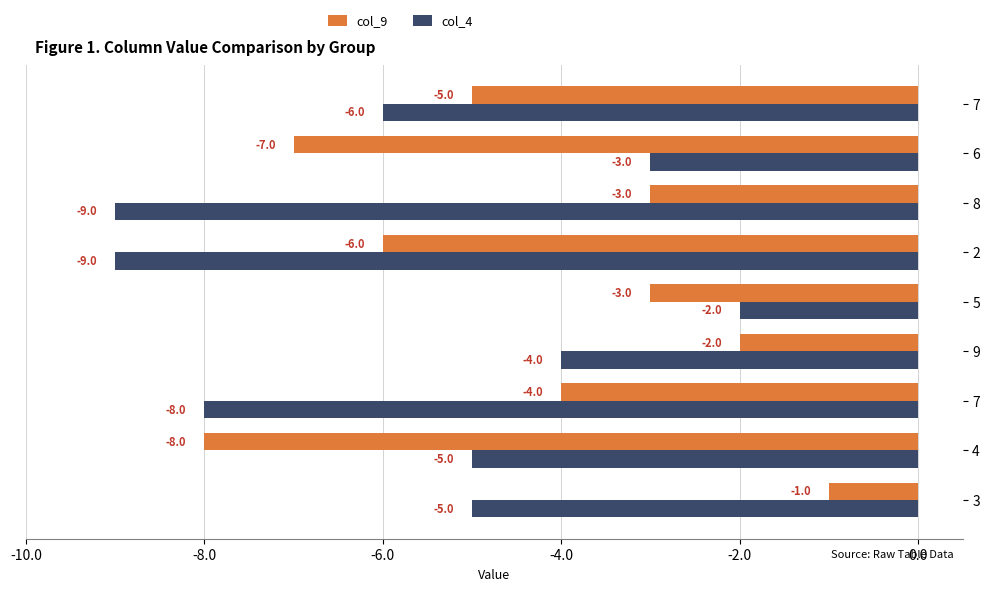

How many values in the col_9 series exceed -4?

4